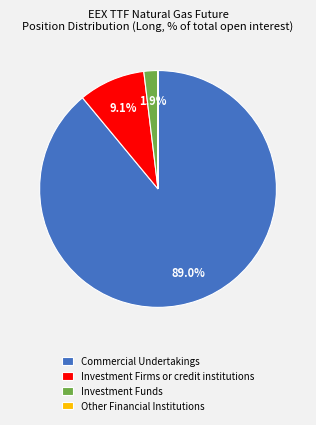

What percentage do Commercial Undertakings and Investment Firms or credit institutions together represent?

98.1%